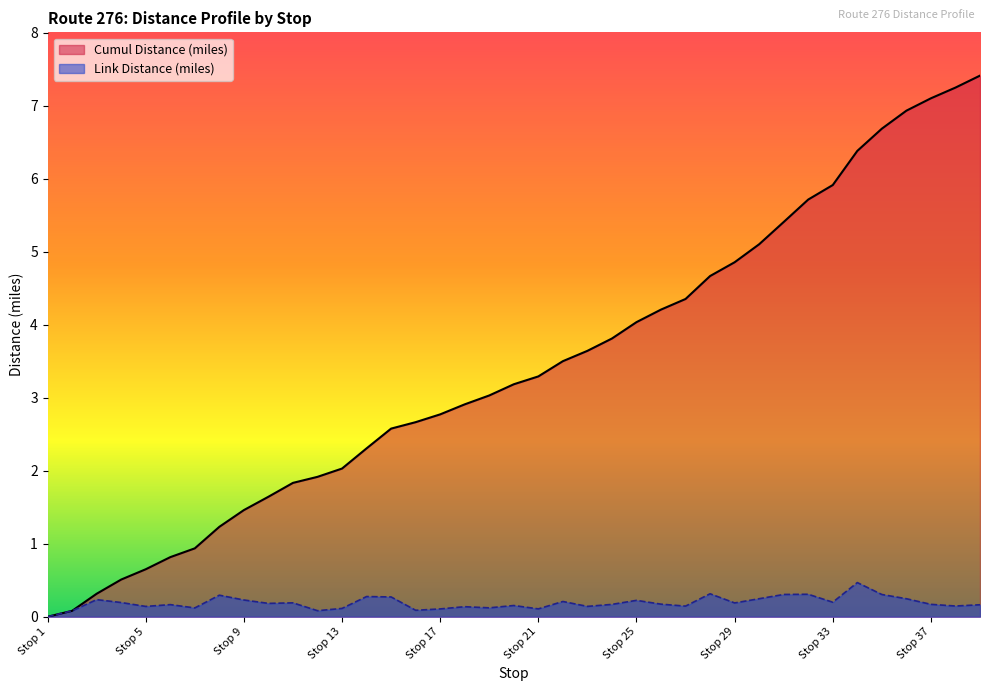

True or false: Link Distance (miles) has a value of 0.2 at Stop 19.

False